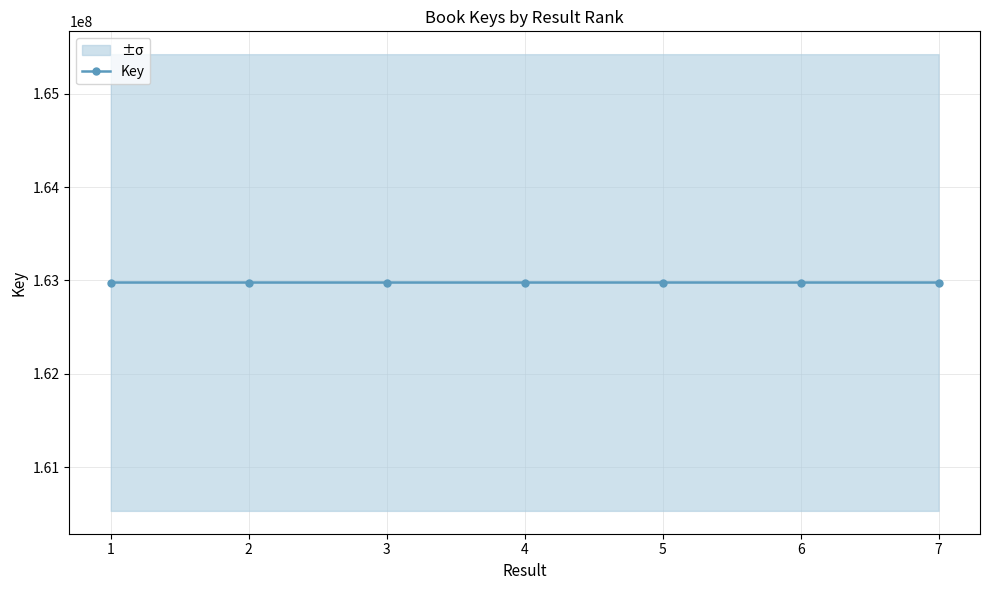

How many lines are shown in the chart?

1